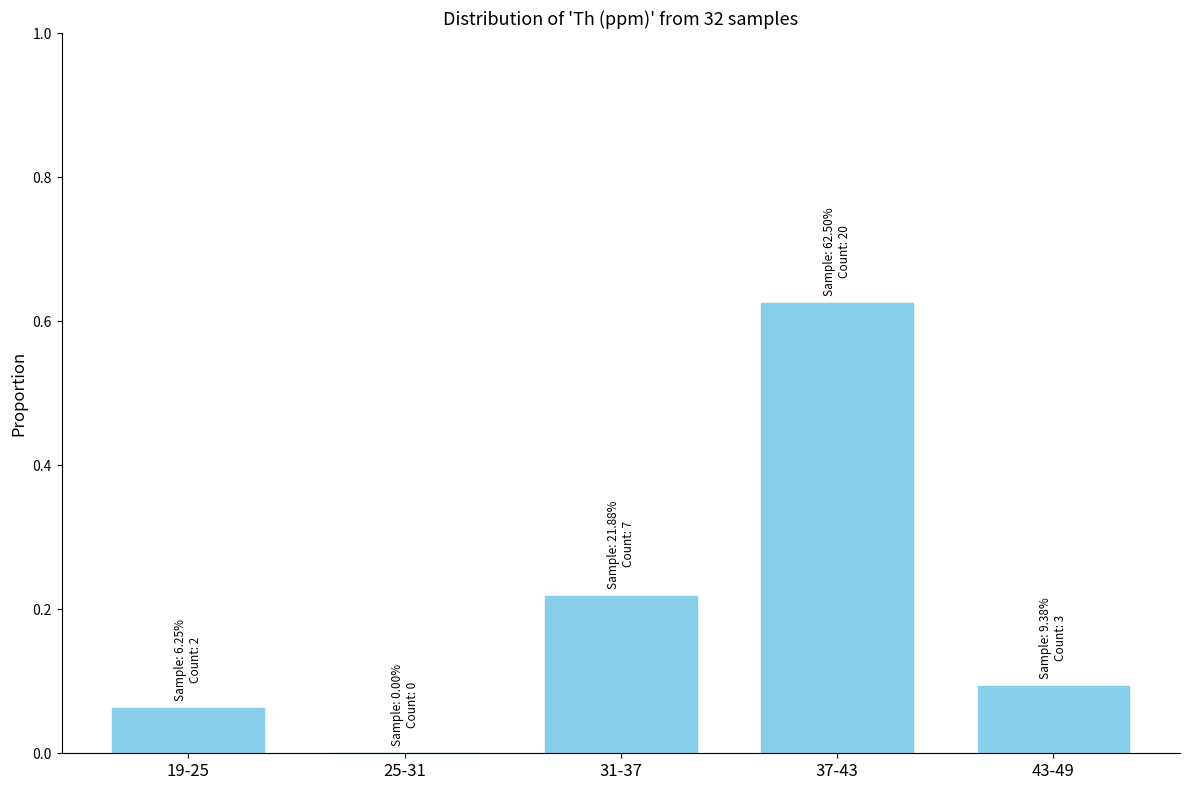

What is the sum of all values?

1.0